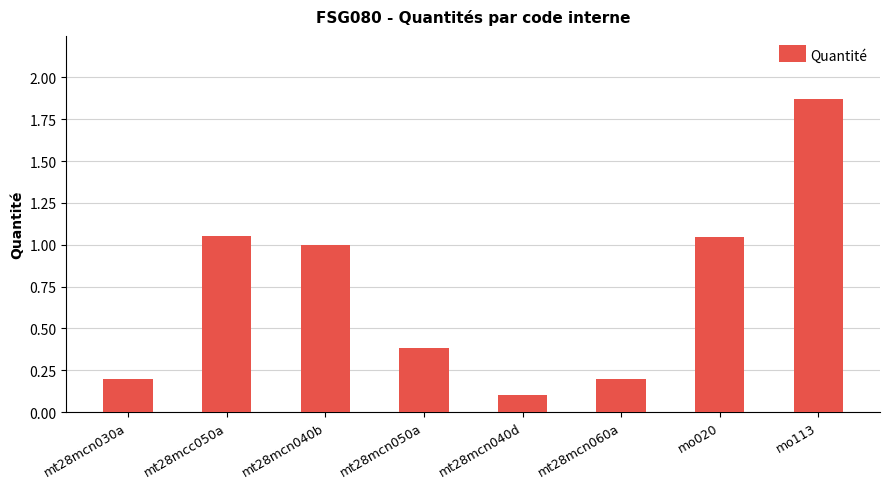

What is the label of the 7th bar from the right?

mt28mcc050a